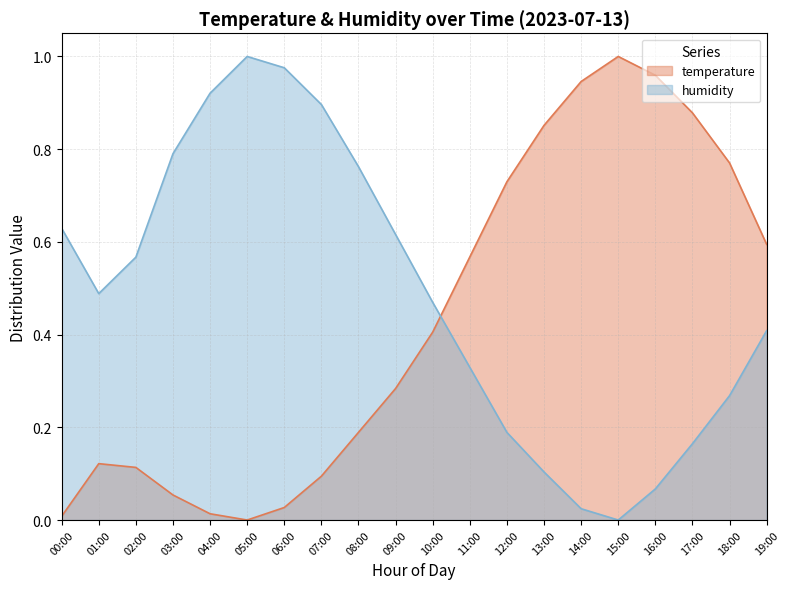

After their last crossing, which series has the higher values: temperature or humidity?

temperature